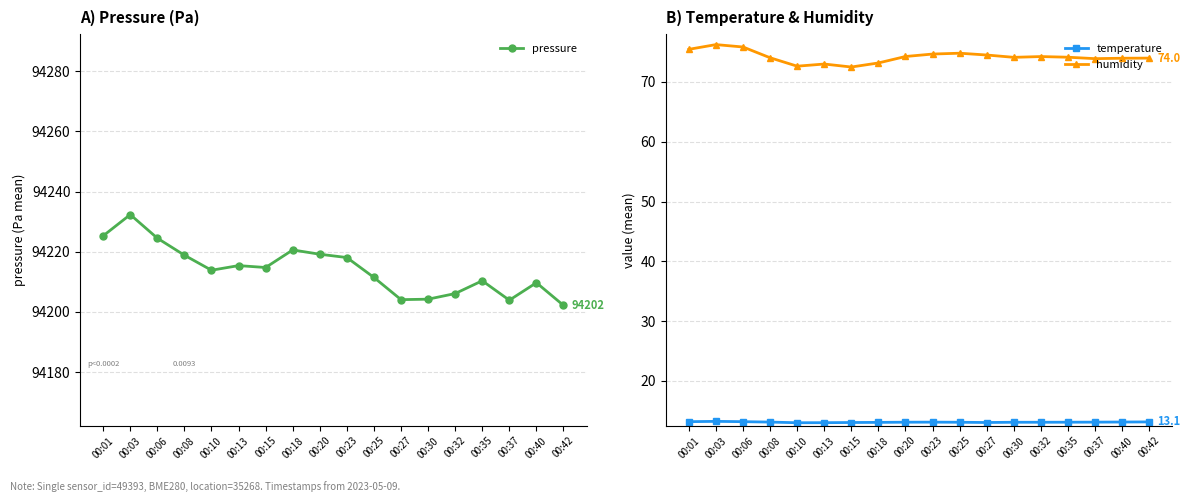

What is the value of the pressure point at the 16th from the left?

94203.9